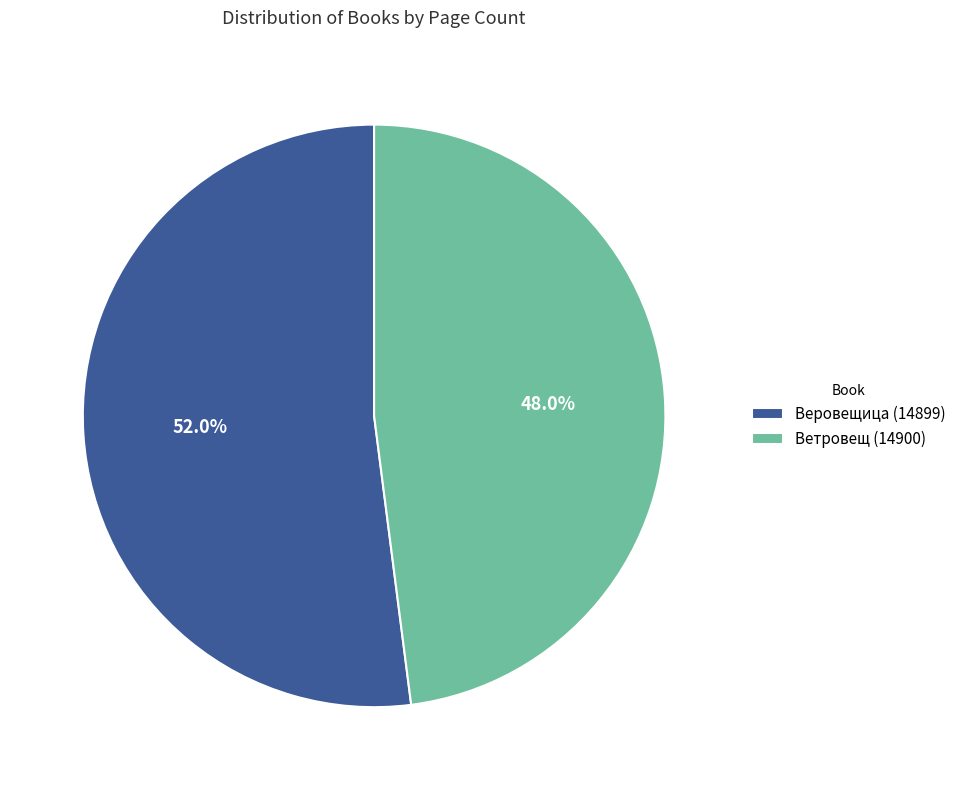

Is it true that Веровещица (14899) is 46% of the pie?

False